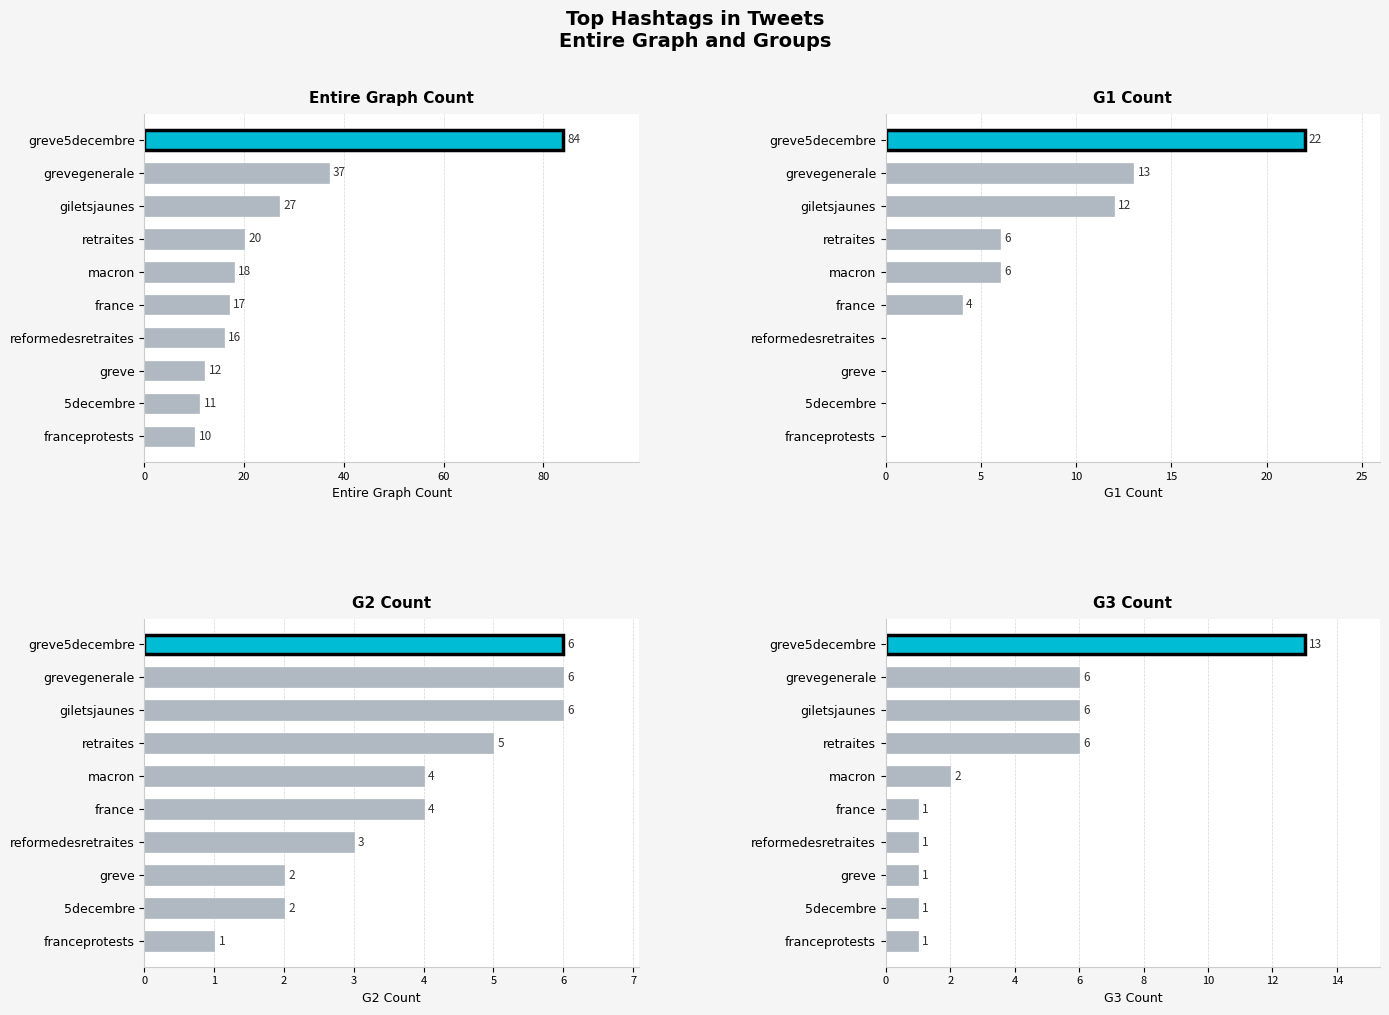

Reading left to right, what are all the values shown in this chart?

Entire Graph Count: 84	37	27	20	18	17	16	12	11	10
G1 Count: 22	13	12	6	6	4	0	0	0	0
G2 Count: 6	6	6	5	4	4	3	2	2	1
G3 Count: 13	6	6	6	2	1	1	1	1	1